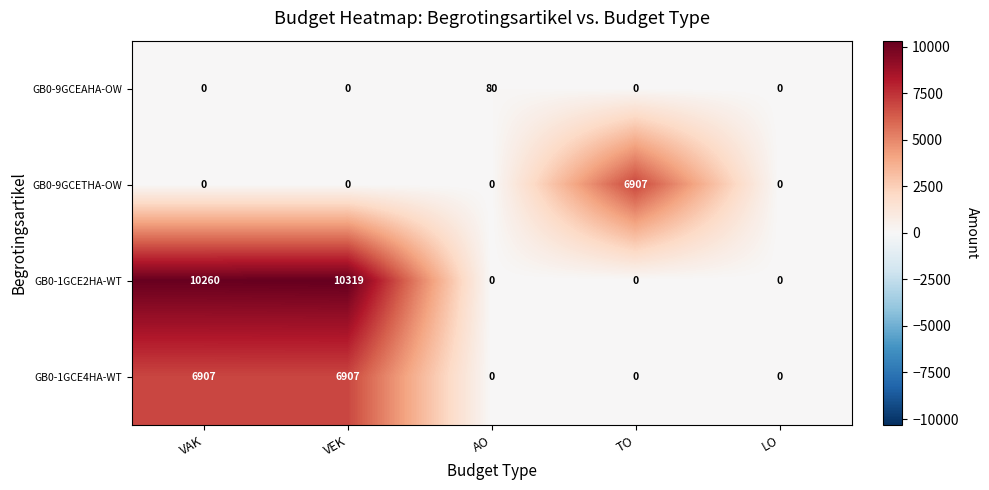

Read the GB0-1GCE4HA-WT value at VEK.

6907